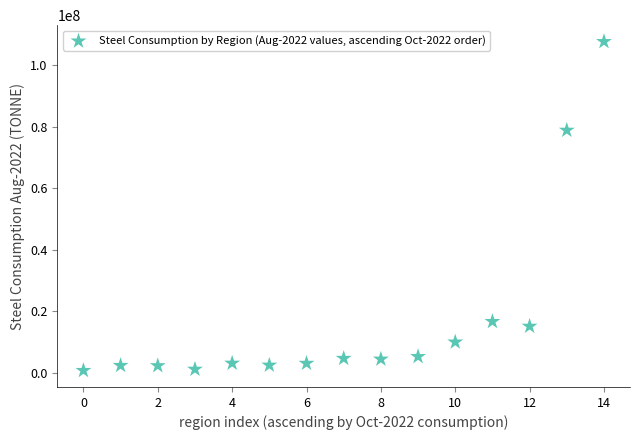

What is the range of Y values (max minus min)?

107019000